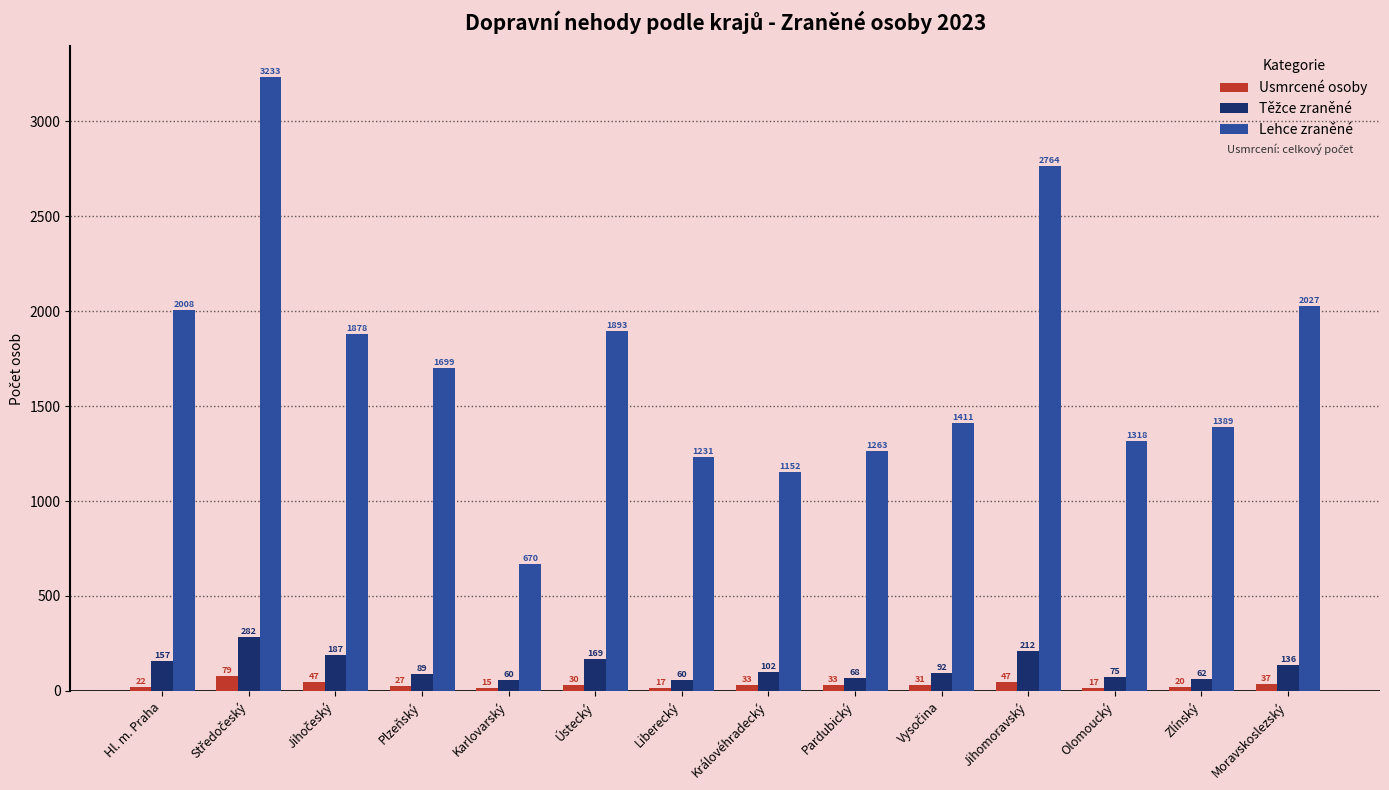

Which series has the largest total across all categories?

Lehce zraněné